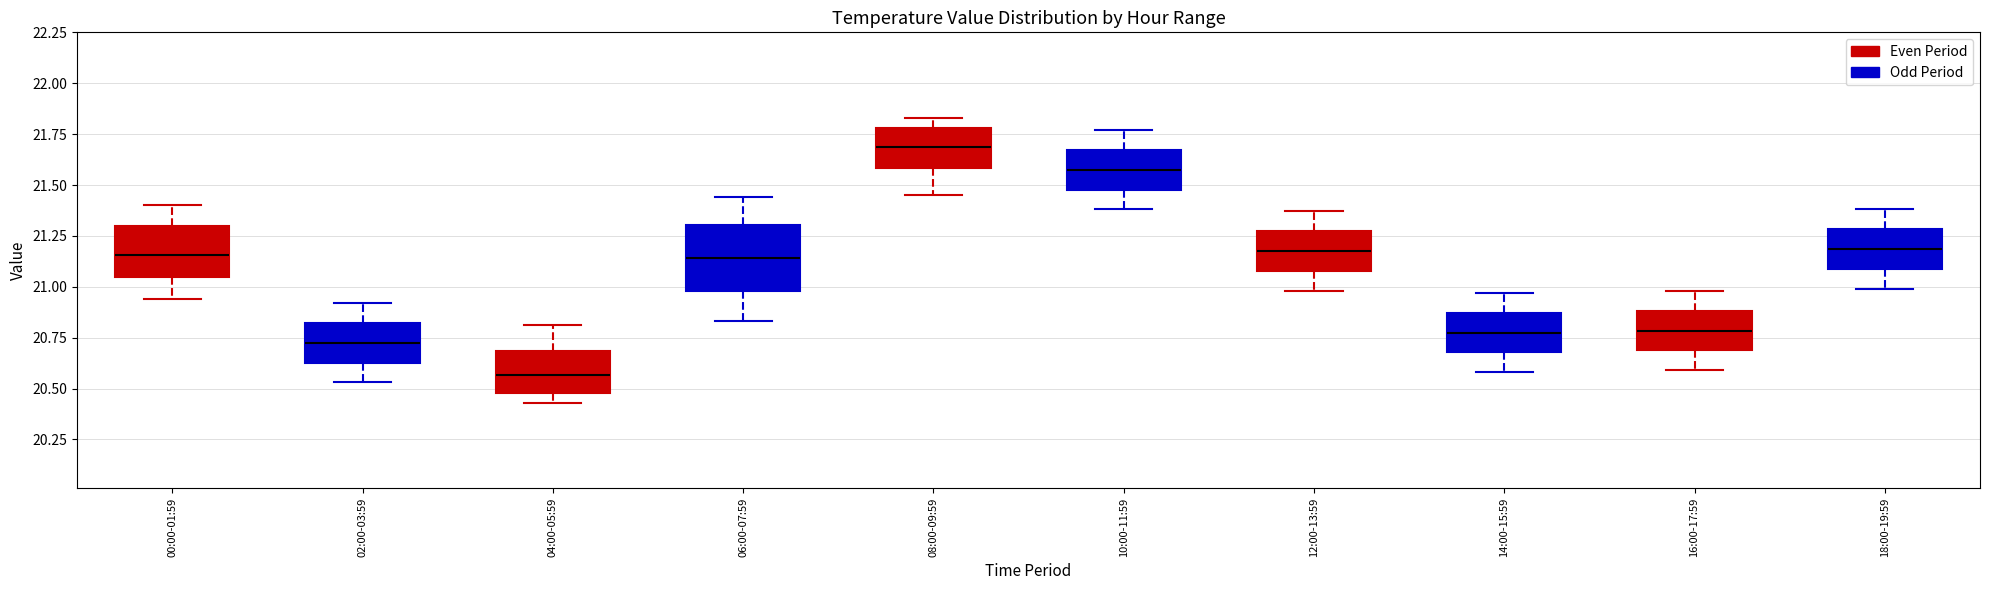

Which box's median line is the lowest?

04:00-05:59